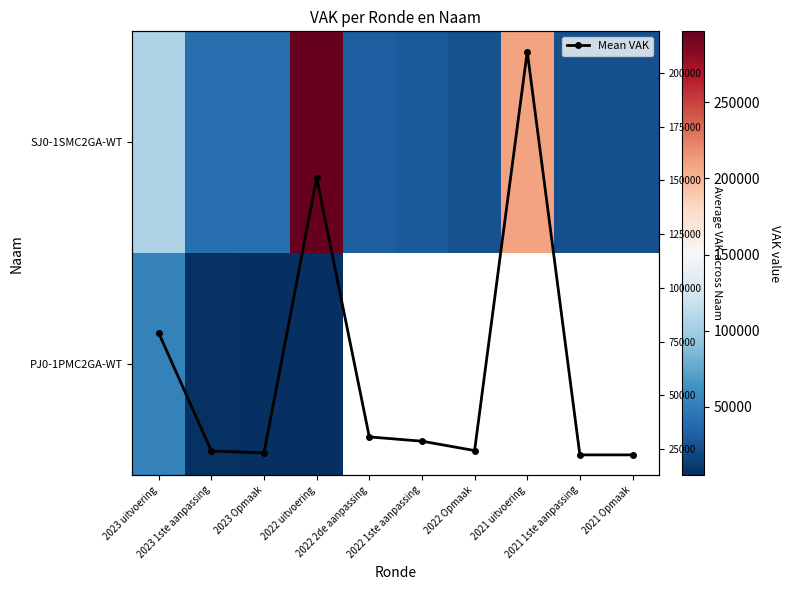

Is it true that PJ0-1PMC2GA-WT equals 2666.5 at 2023 1ste aanpassing?

False